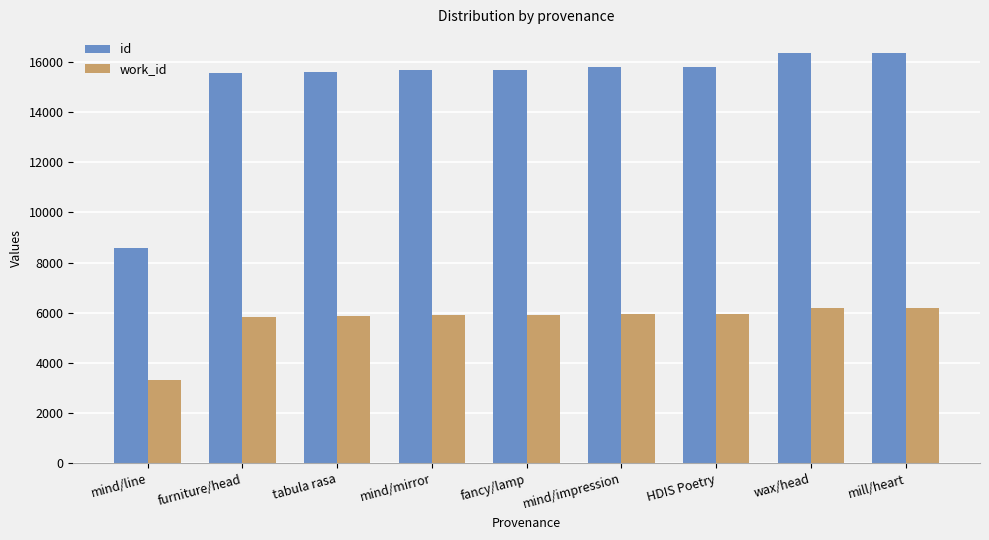

Is the value of work_id at fancy/lamp greater than the value of id at mill/heart?

No